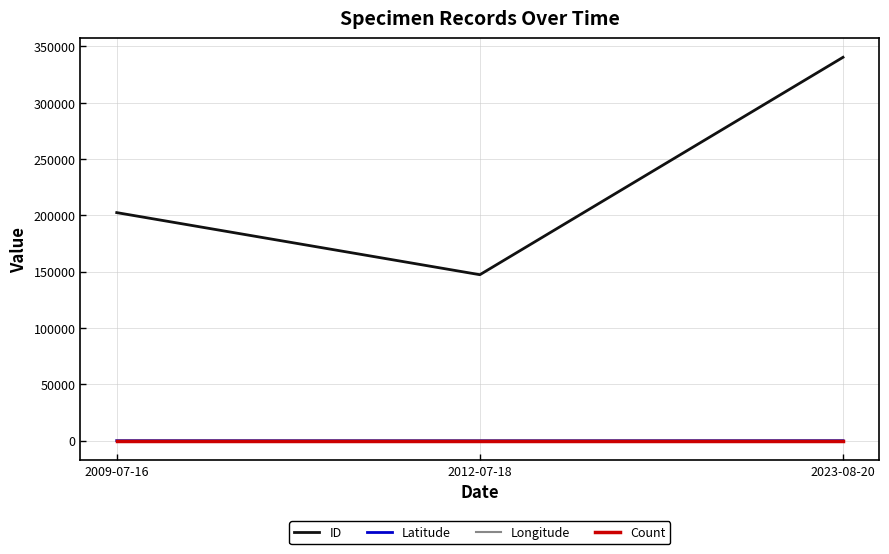

What is the minimum value shown in the chart?

-94.1